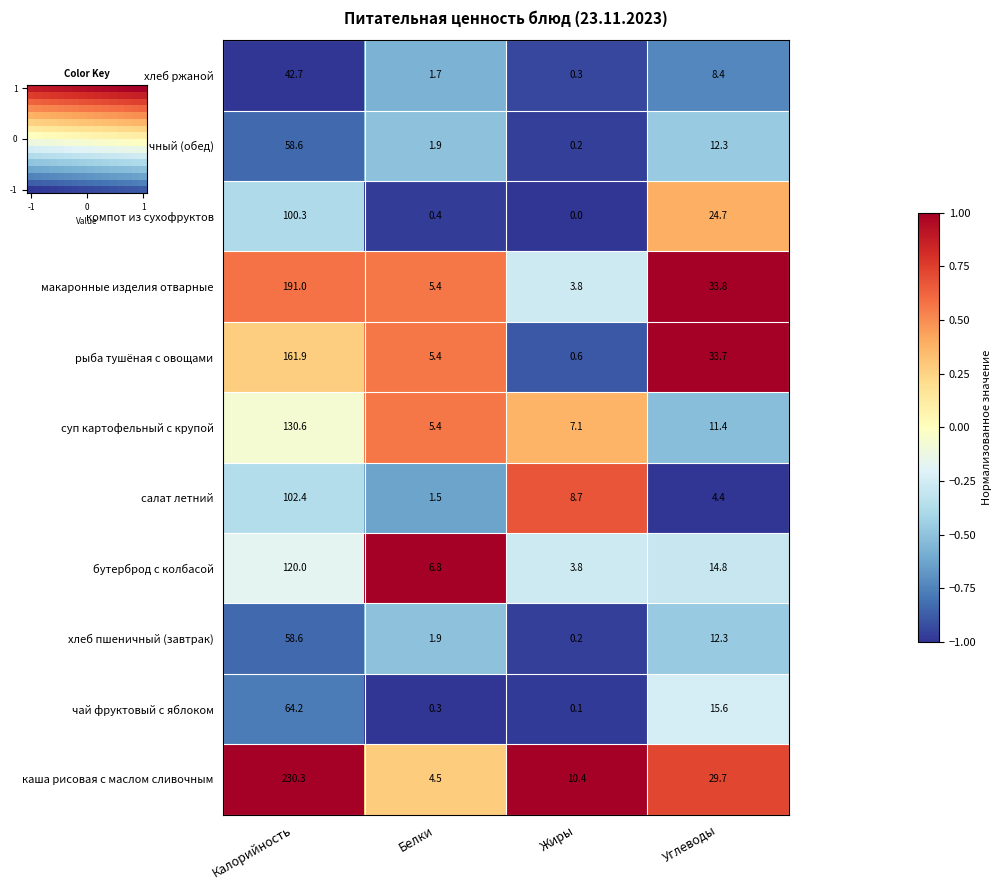

At which label does чай фруктовый с яблоком first exceed 15?

Калорийность